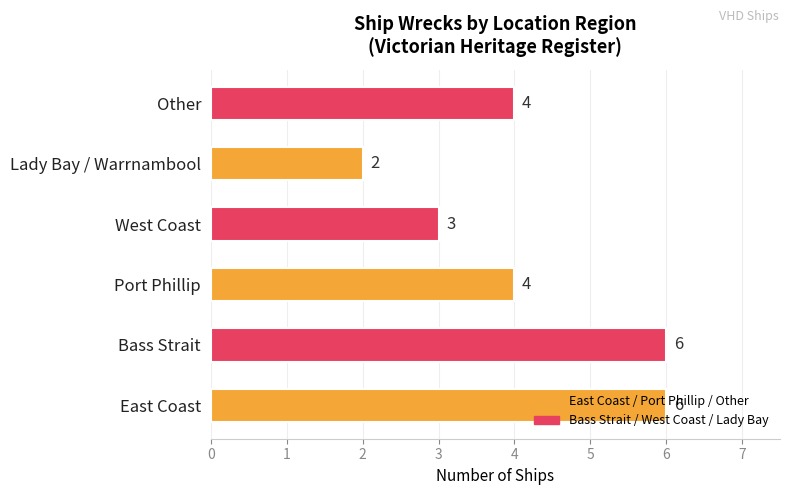

What is the change in value from Bass Strait to West Coast?

-3